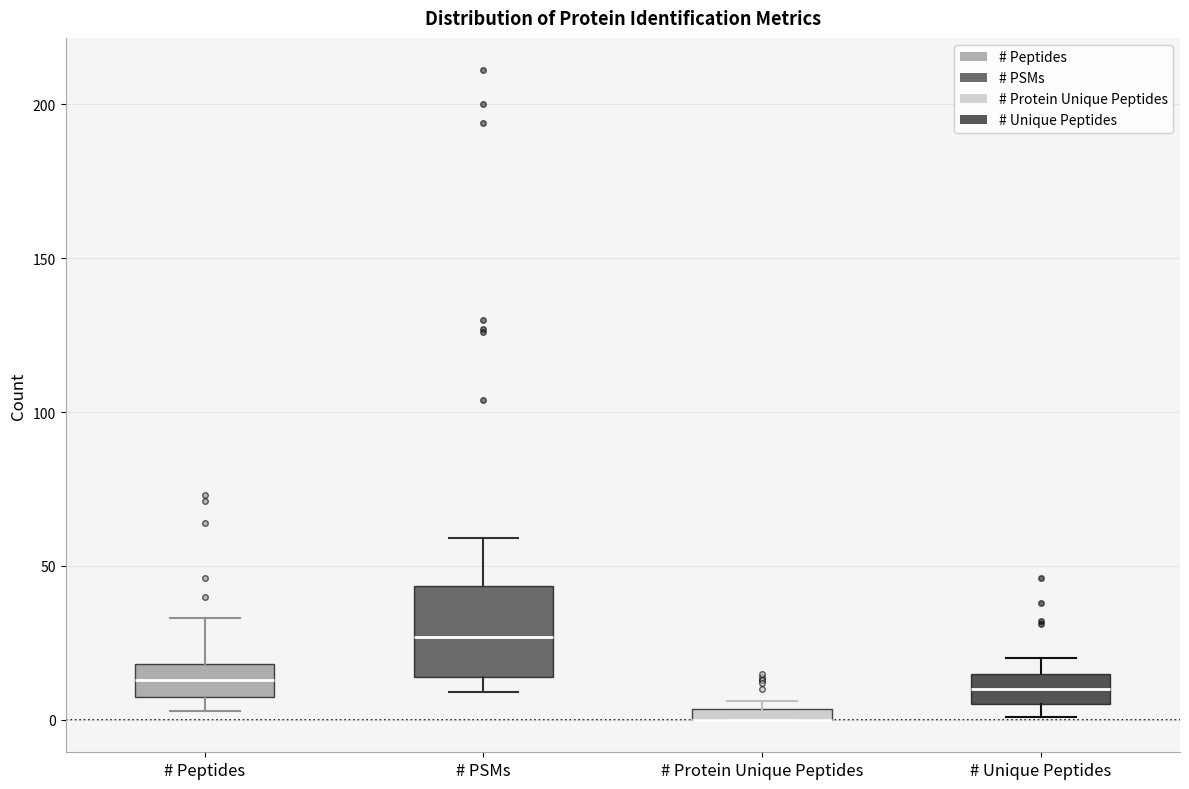

Comparing the boxes themselves (not the whiskers), which one is the tallest?

# PSMs